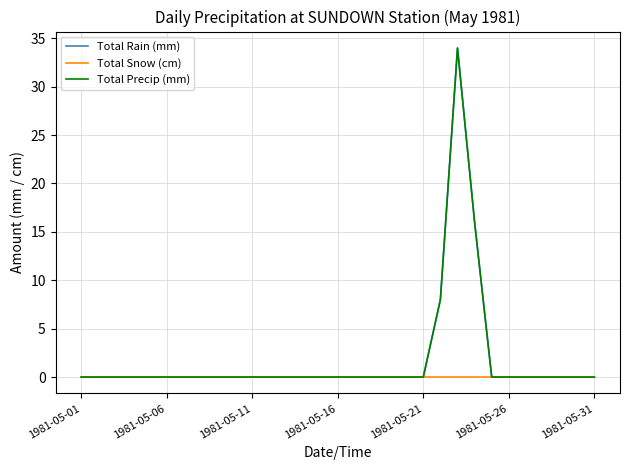

True or false: Total Rain (mm) and Total Snow (cm) cross at least once.

False